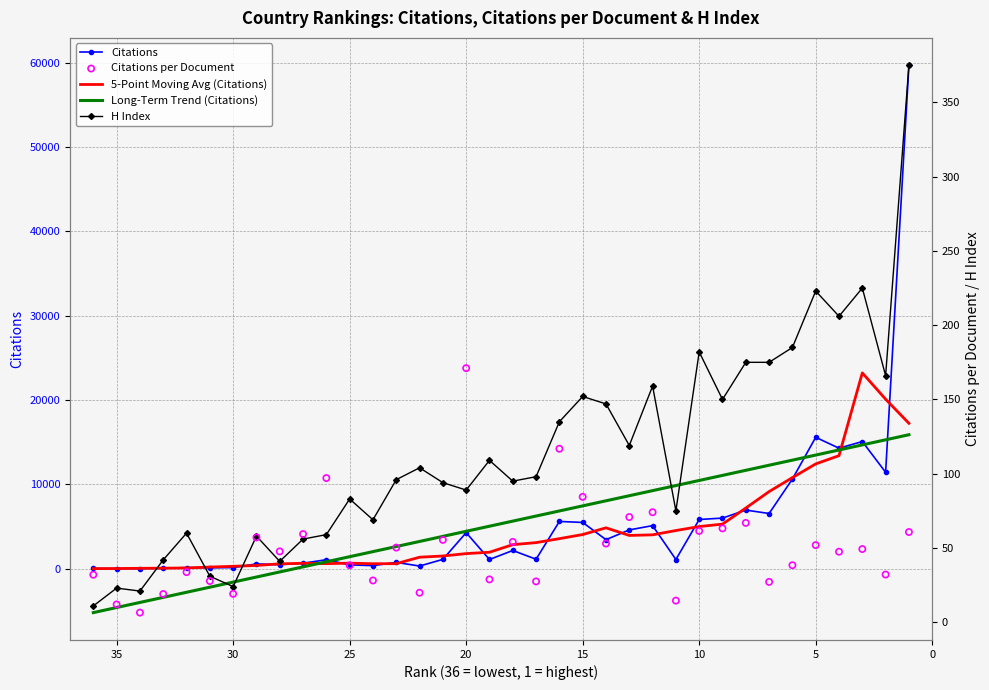

Which series has the largest Y range (max minus min)?

Citations